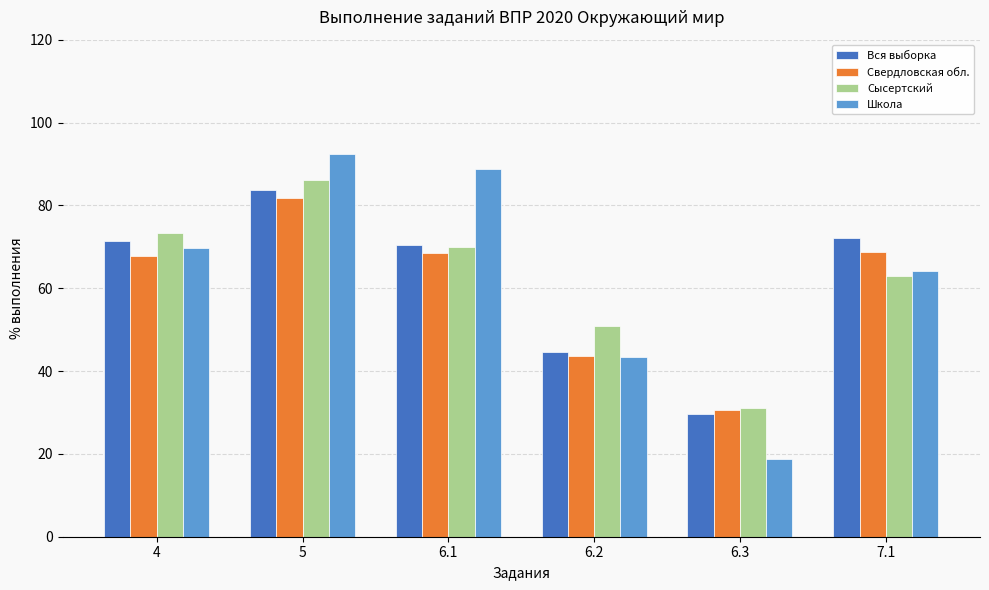

How many data points in Школа are less than 69?

3